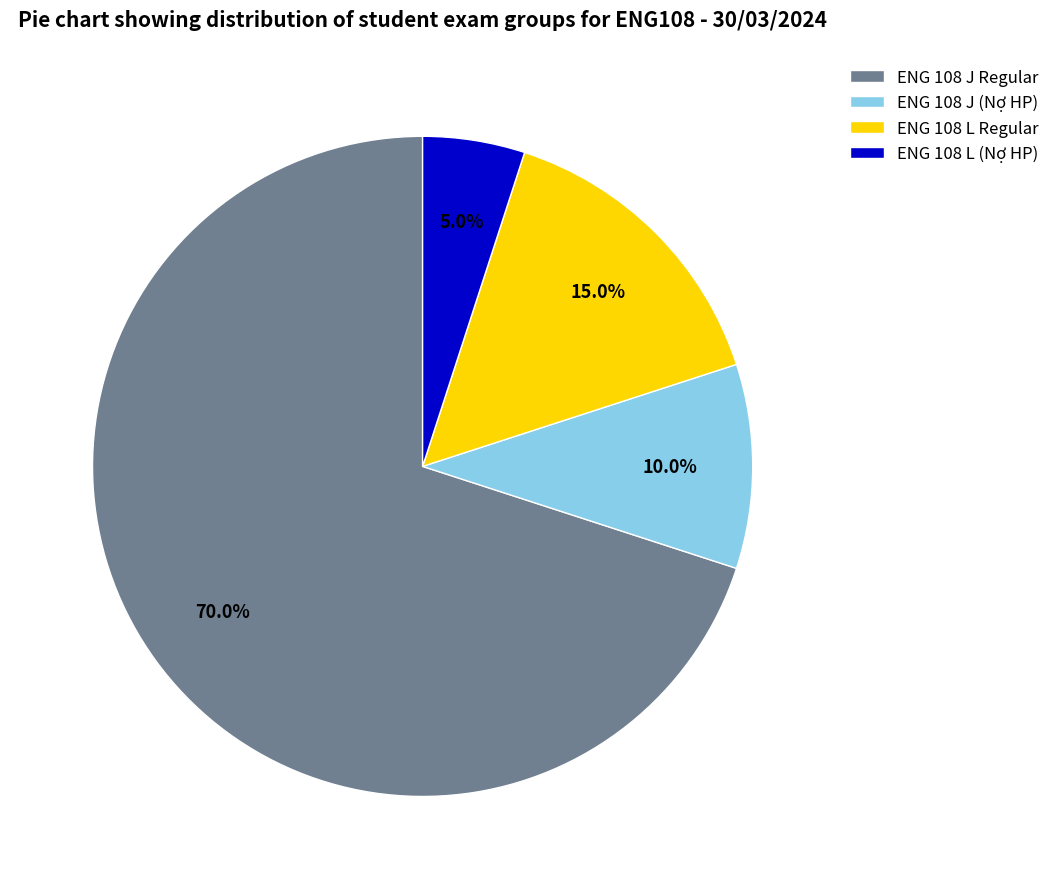

Is there a majority slice in this chart?

Yes